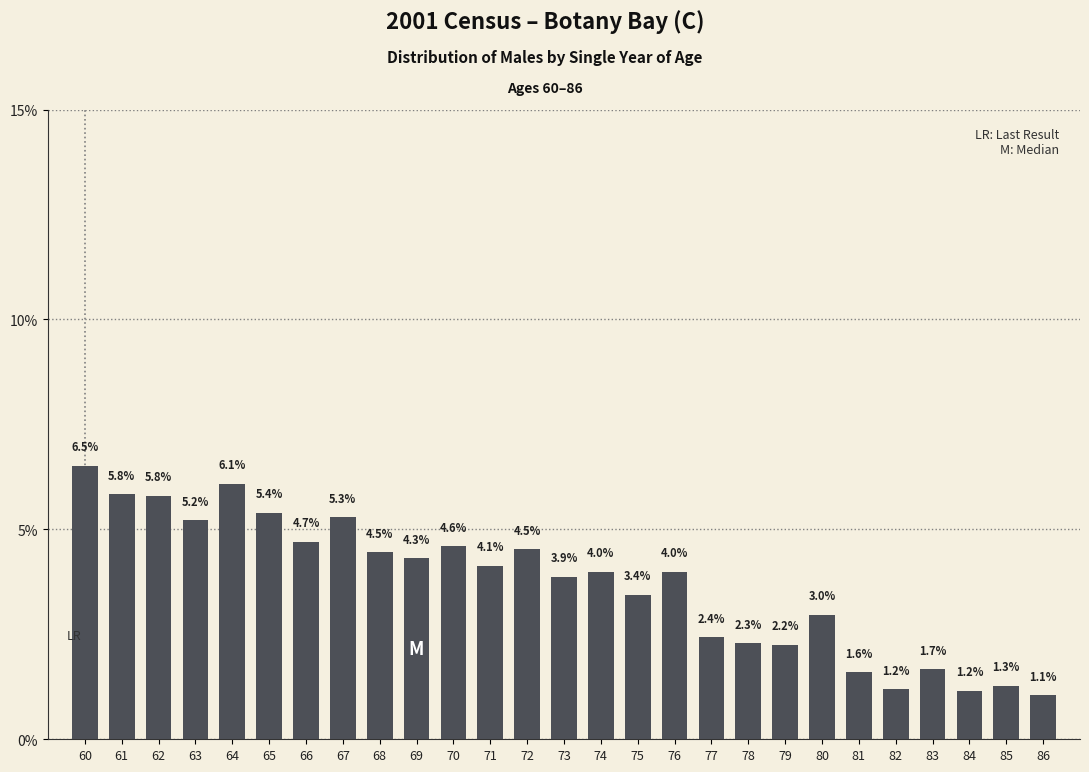

Reading left to right, what are all the values shown in this chart?

6.5	5.8	5.8	5.2	6.1	5.4	4.7	5.3	4.5	4.3	4.6	4.1	4.5	3.9	4.0	3.4	4.0	2.4	2.3	2.2	3.0	1.6	1.2	1.7	1.2	1.3	1.1